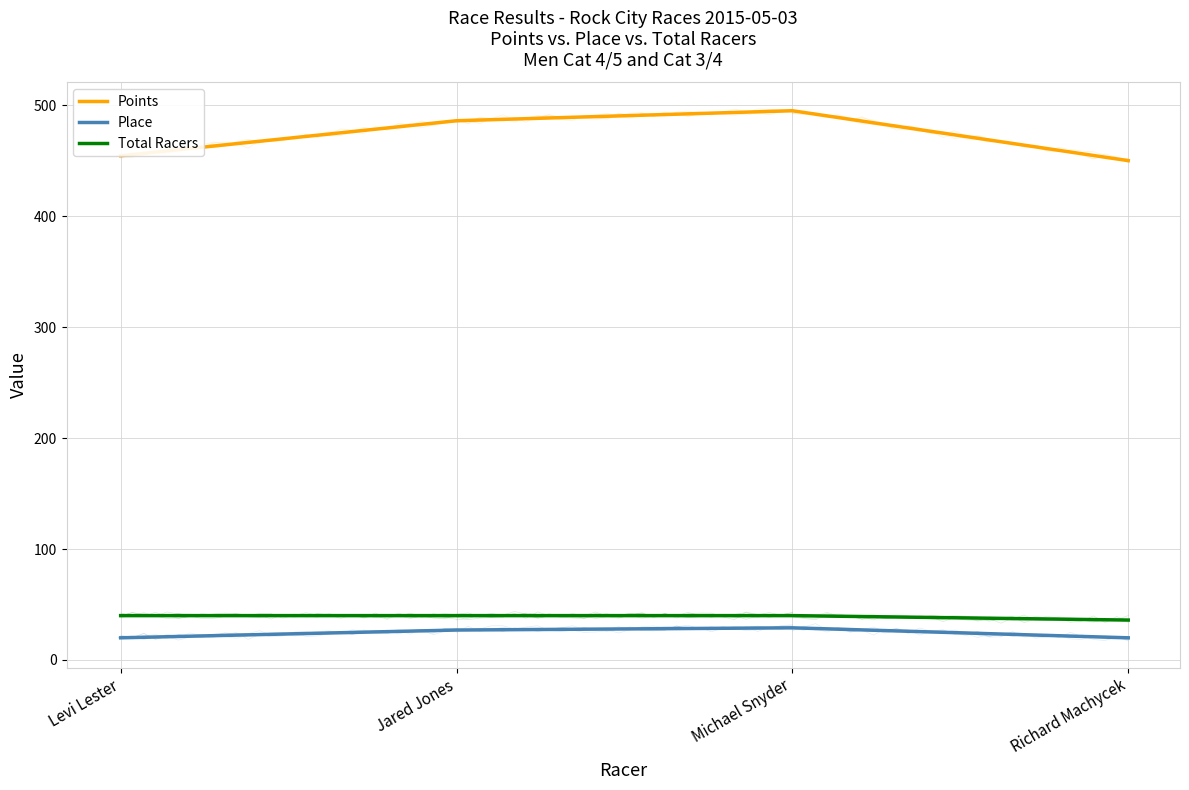

Which series has the largest range (max minus min)?

Points